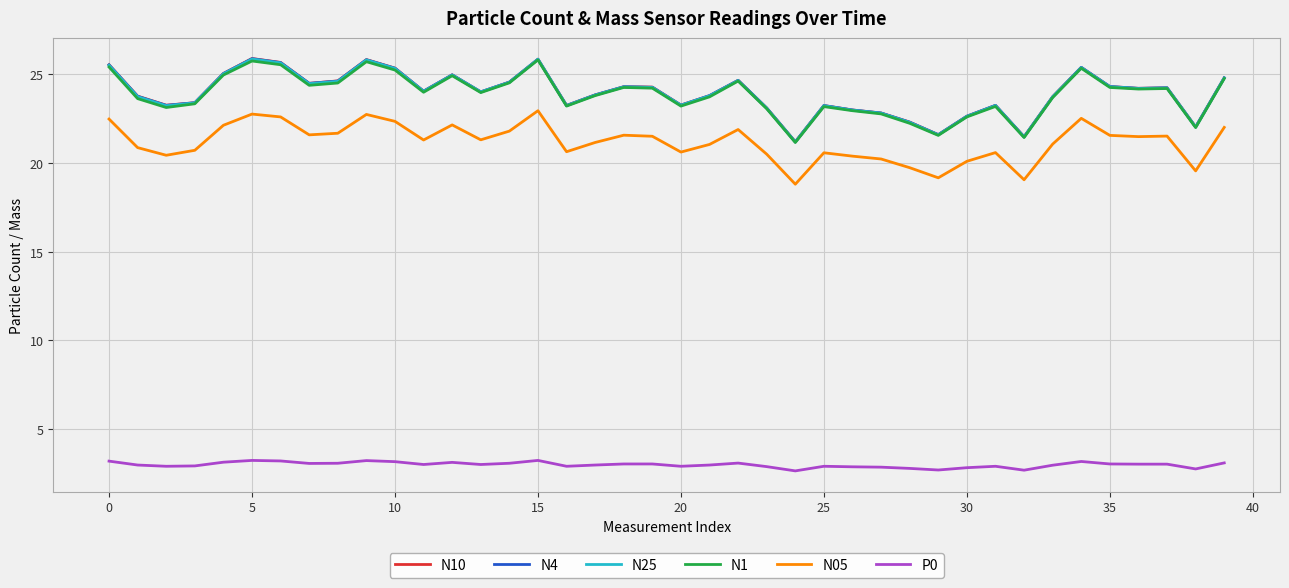

True or false: N4 and N05 cross at least once.

False